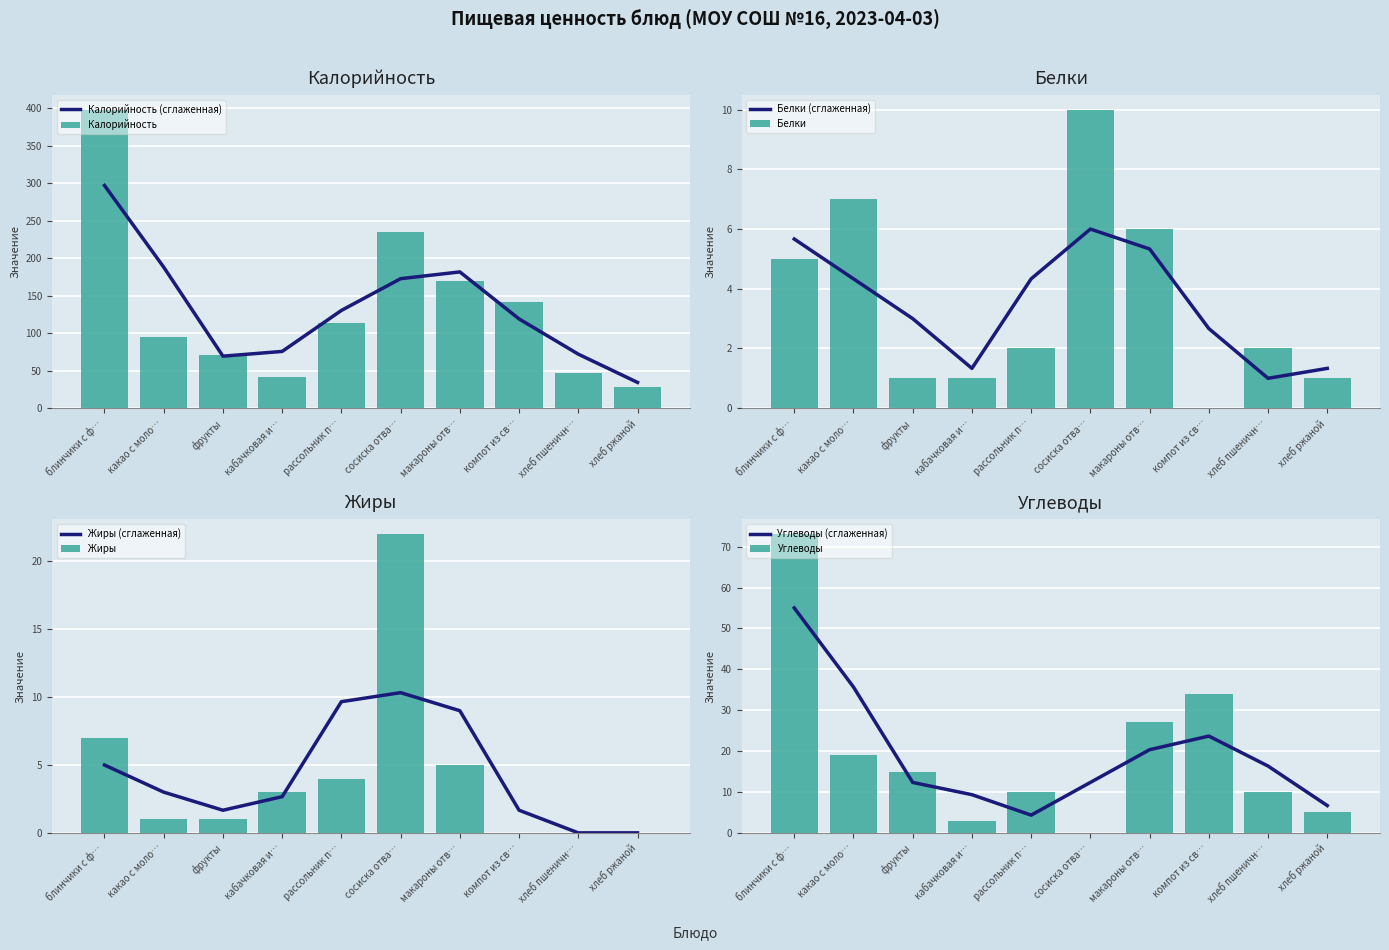

True or false: Калорийность has a value of 12 at хлеб ржаной.

False